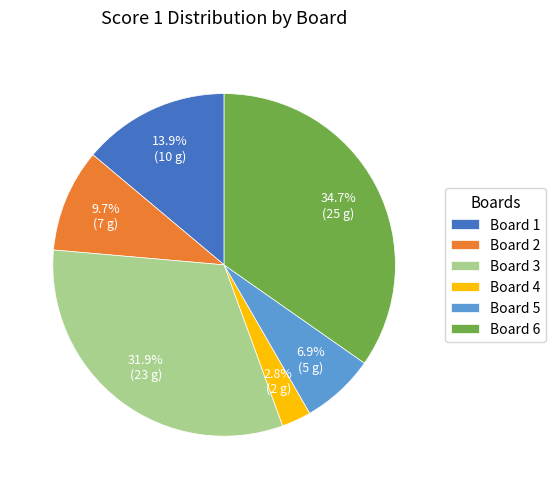

What is the ratio of the value at Board 2 to the value at Board 5?

1.4